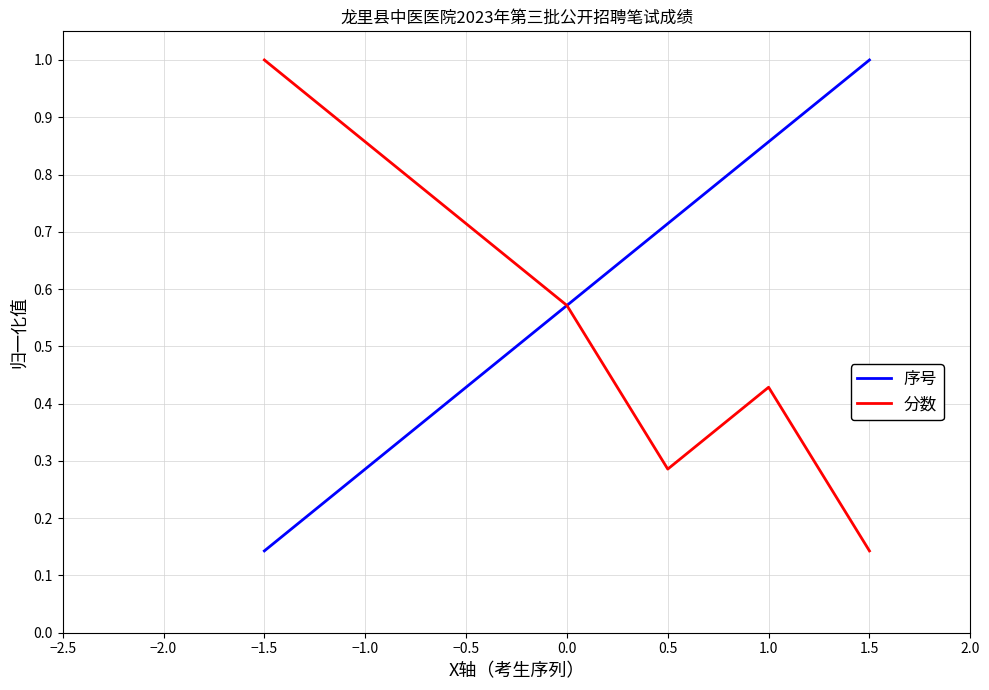

At which label does 序号 reach its minimum?

−1.5